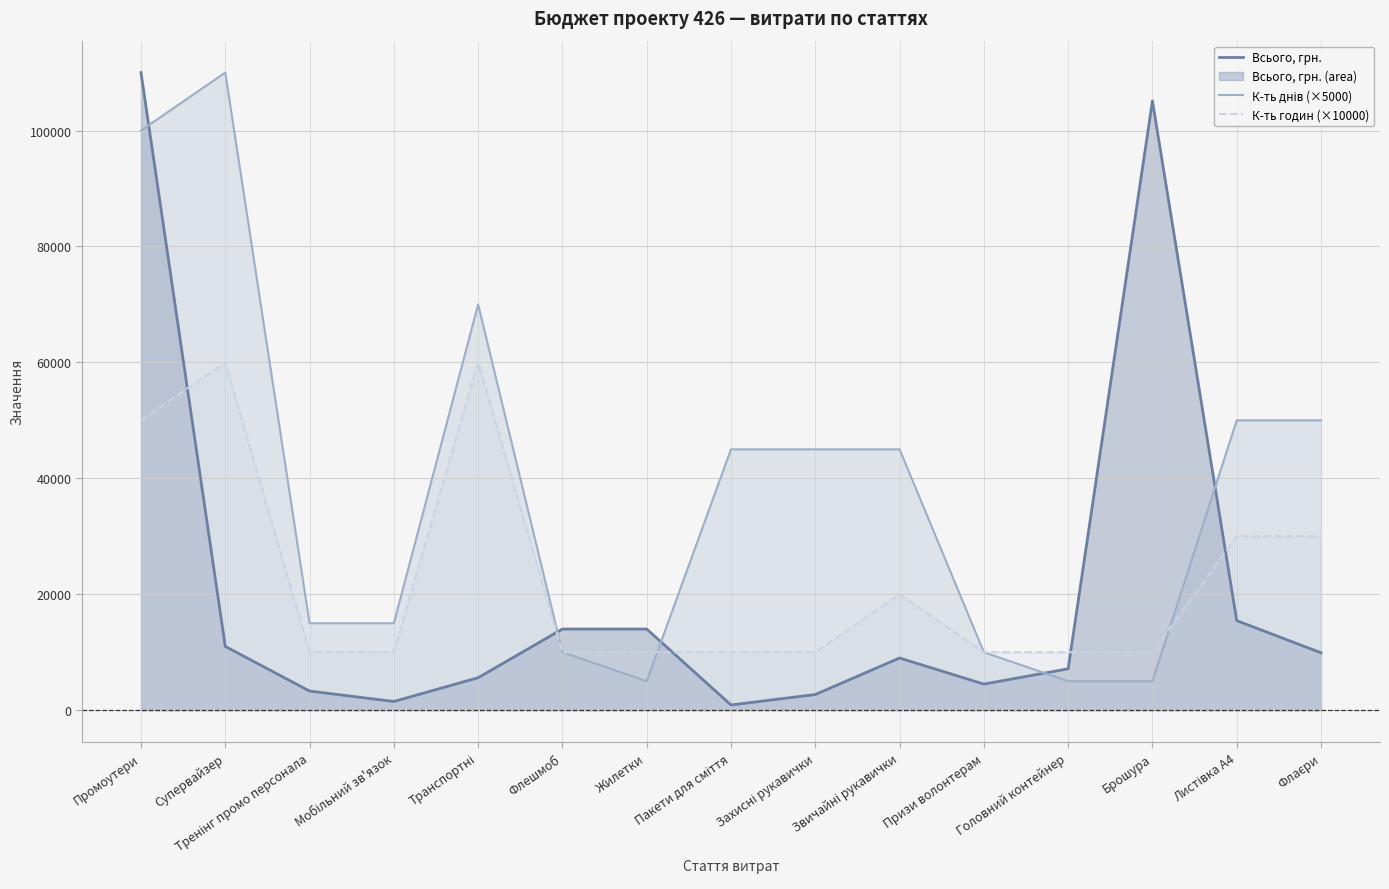

After their last crossing, which series has the higher values: Всього, грн. or К-ть годин (×10000)?

К-ть годин (×10000)